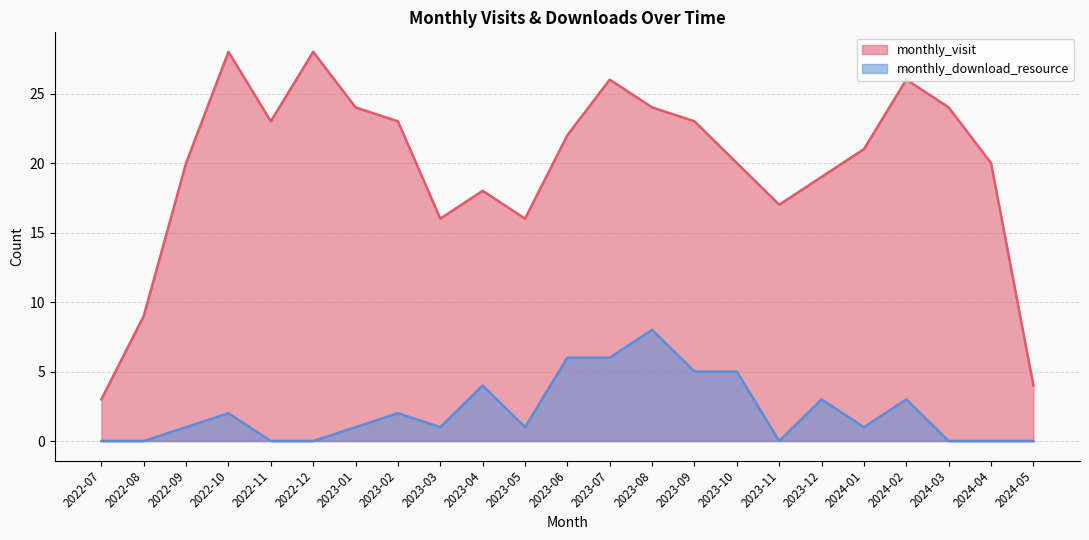

True or false: monthly_download_resource and monthly_visit intersect in this chart.

False